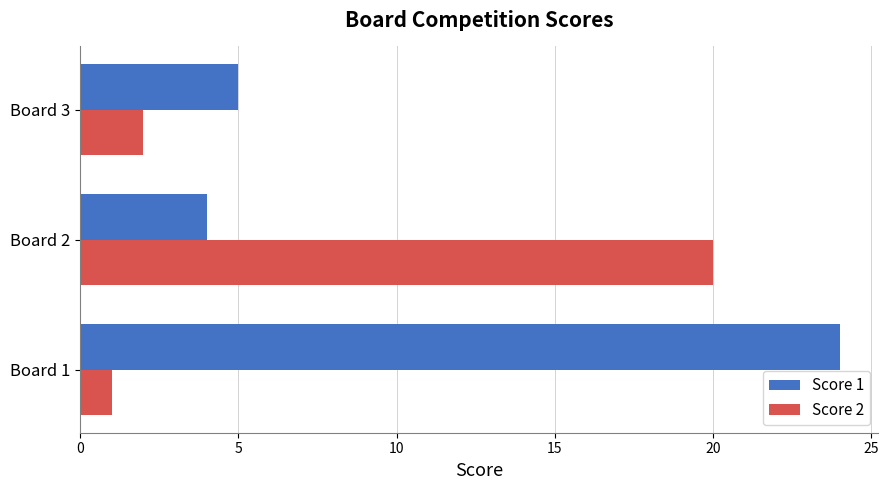

What is the maximum value for Score 2?

20